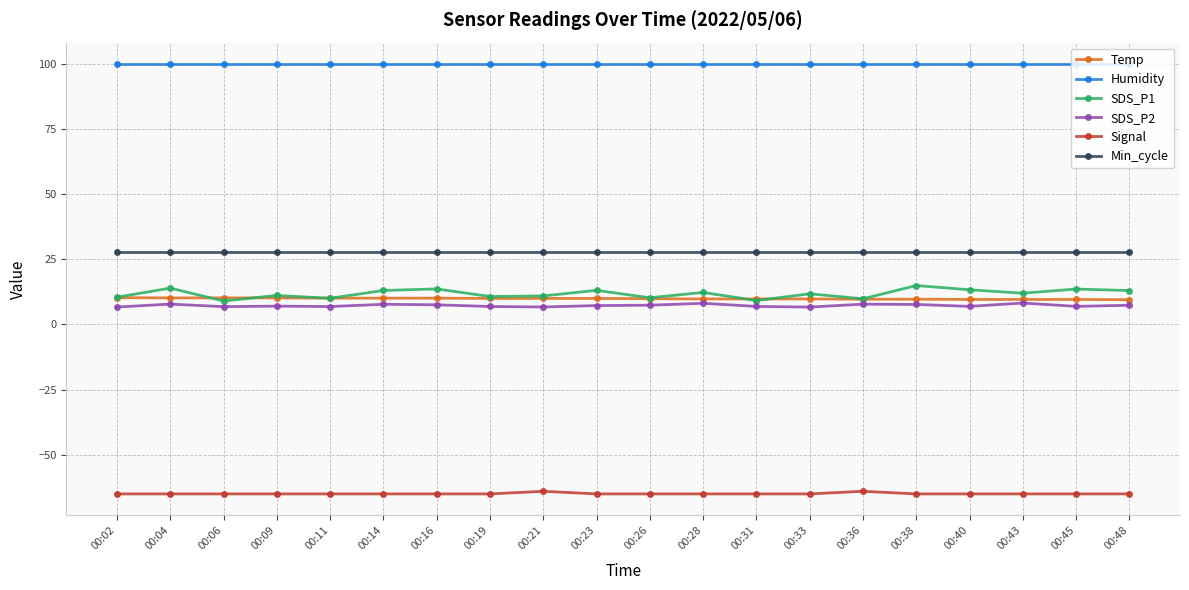

What is the value of the Humidity point at the 17th from the left?

99.9